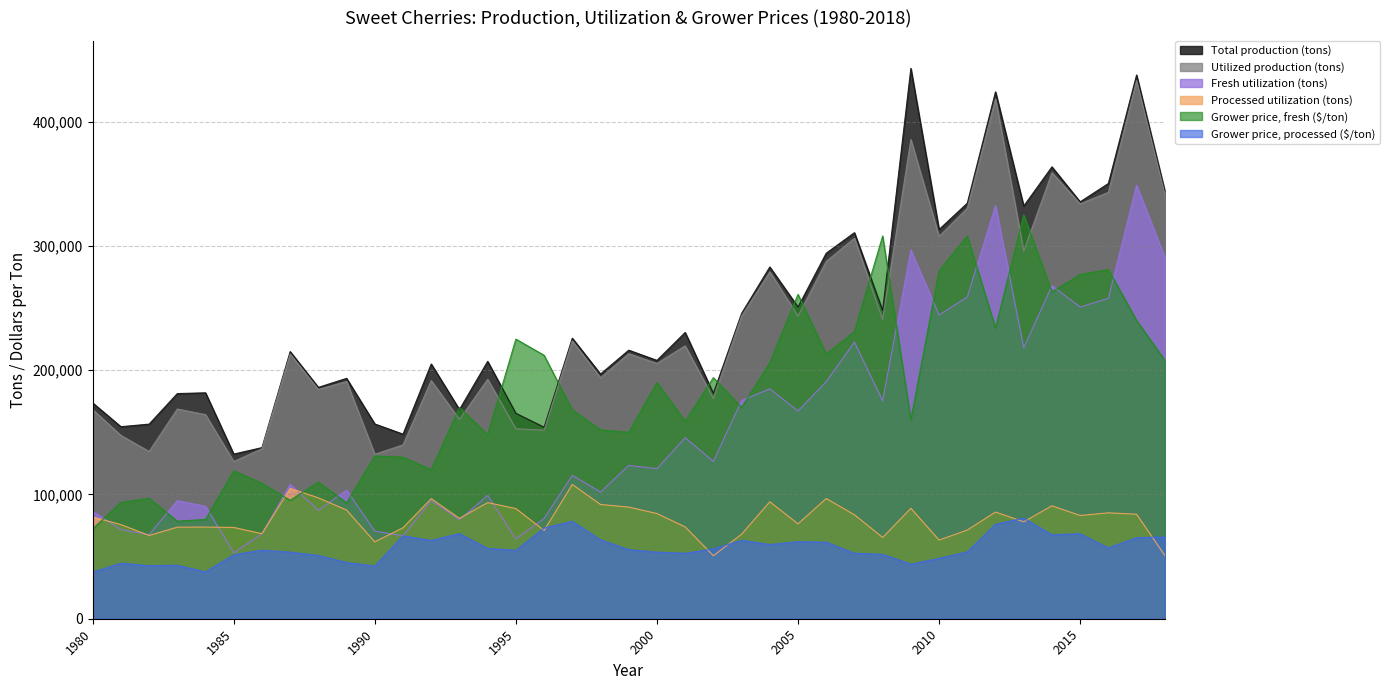

Reading left to right, transcribe all the data shown in this chart.

Total production (tons): 173700	154540	156600	181200	181800	132500	137710	215000	186200	193450	156730	148550	205000	168350	207100	165300	154100	225770	196900	216120	207900	230380	181355	245700	283060	250830	294160	310680	248060	442870	313220	334415	424000	332090	363640	335480	350240	437550	344400
Utilized production (tons): 168300	147520	134610	168765	164250	126500	136760	213020	184510	190930	132350	139900	191650	160395	192720	152880	151700	223490	193910	213260	205420	219620	177305	243580	279160	243570	287520	306210	240720	385625	307630	330290	418415	295950	358910	333886	343090	433020	342070
Fresh utilization (tons): 86460	71738	67610	95090	90490	53040	68320	108140	87230	103510	70500	66680	95020	79630	99270	64230	80670	115440	101960	123410	120760	145710	126595	175570	185050	167190	190770	222560	175320	296750	244340	258920	332555	217950	268010	250806	257860	348920	291060
Processed utilization (tons): 81840	75782	67000	73675	73760	73460	68440	104880	97280	87420	61850	73220	96630	80765	93450	88650	71030	108050	91950	89850	84660	73910	50710	68010	94110	76380	96750	83650	65400	88875	63290	71370	85860	78000	90900	83080	85230	84100	51010
Grower price, fresh ($/ton): 72300	93600	96900	78500	79900	119000	109000	95300	110000	93200	131000	130000	120000	170000	148000	225000	212000	168000	152000	150000	190000	159000	194000	170000	206000	261000	213000	231000	308000	160000	280000	308000	234000	325000	263000	277000	281000	240000	208000
Grower price, processed ($/ton): 37500	44700	42700	43000	37700	51500	55200	53600	50900	45300	42400	66700	63000	68500	56600	55100	73000	78400	63500	55600	53600	52700	56200	63100	59700	62000	61600	52700	51800	43900	48600	53800	76100	80900	67600	68400	57000	65200	65800